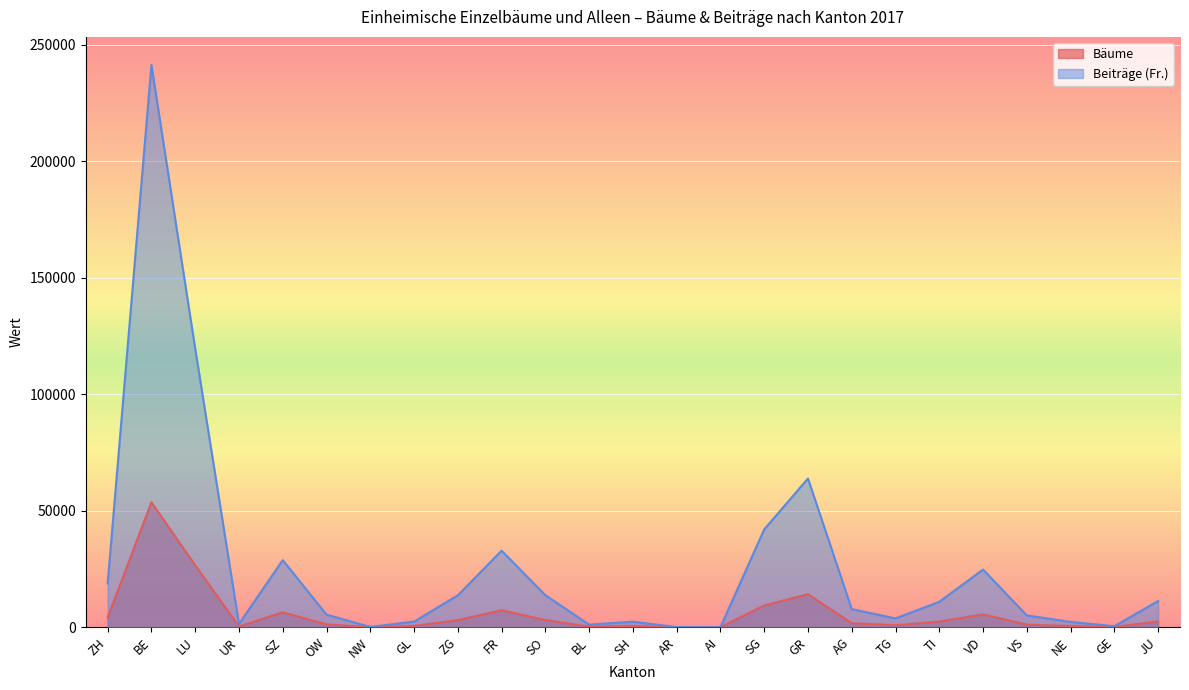

Which has a higher value, BE or ZH?

BE